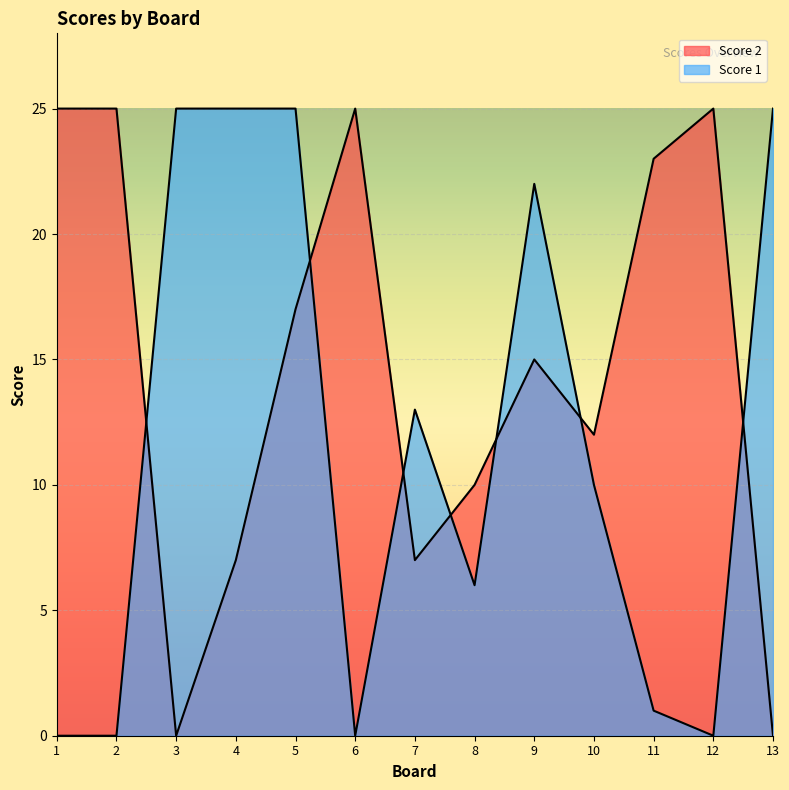

Where is Score 1 nearest to the value 12?

7